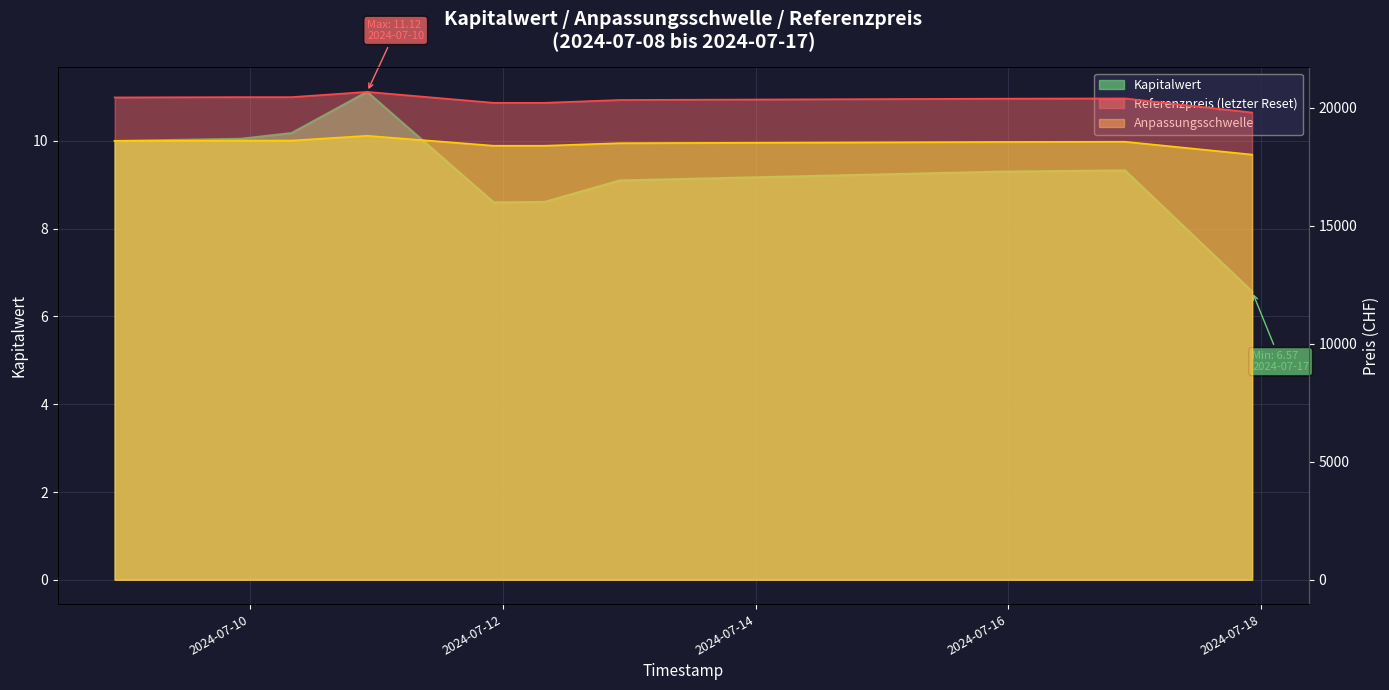

Which category has the highest value in the Anpassungsschwelle series?

2024-07-10 22:10:14